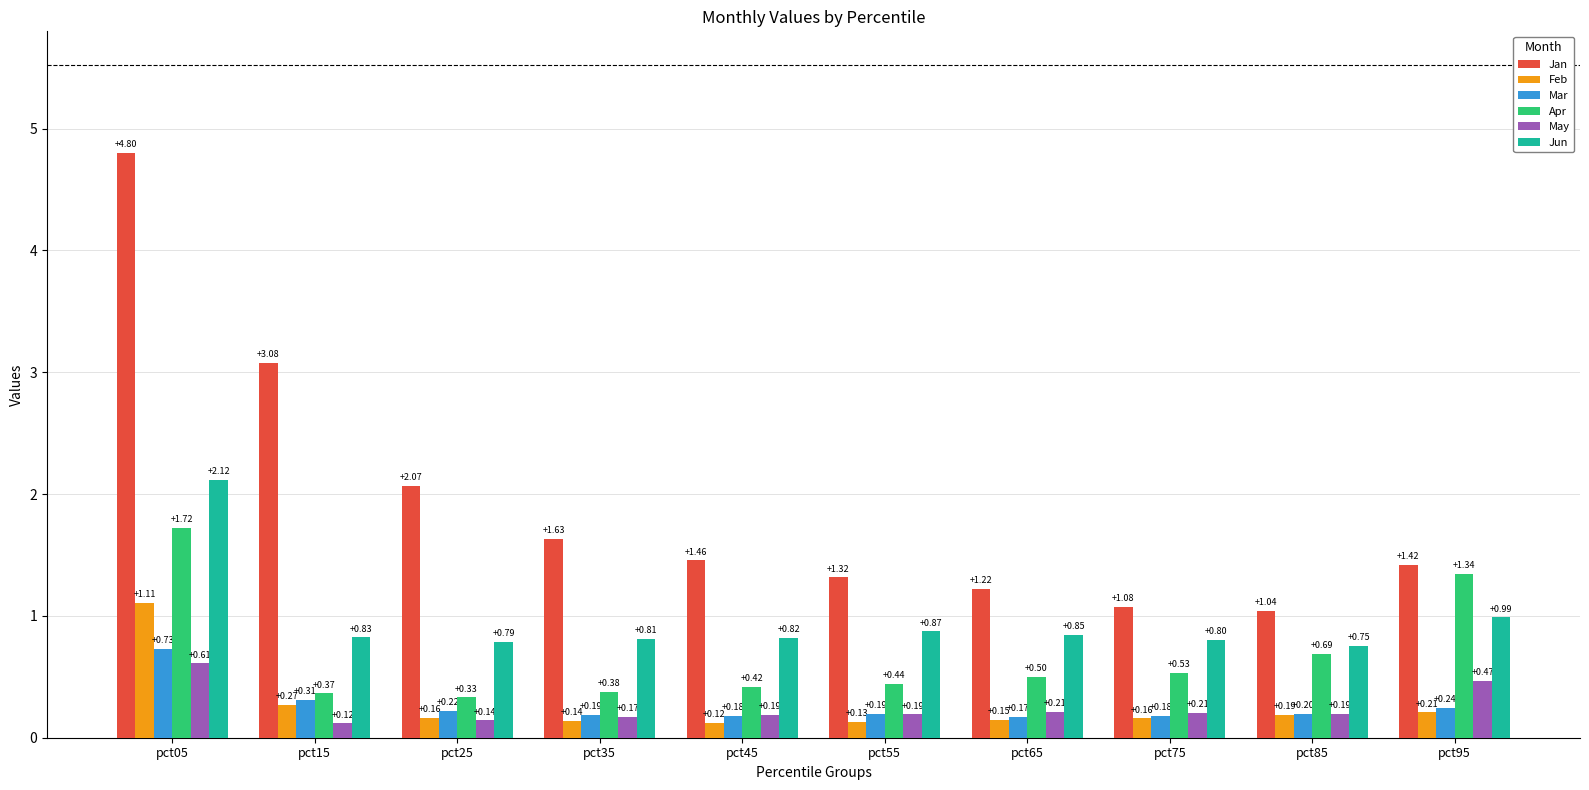

Which series has the largest total across all categories?

Jan